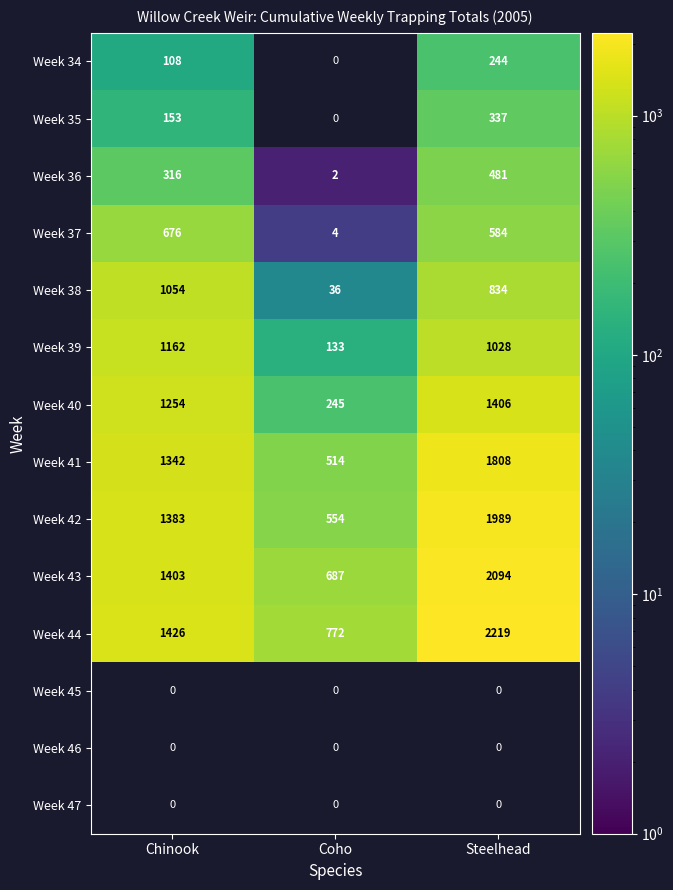

True or false: Week 38 has a value of 1709 at Chinook.

False